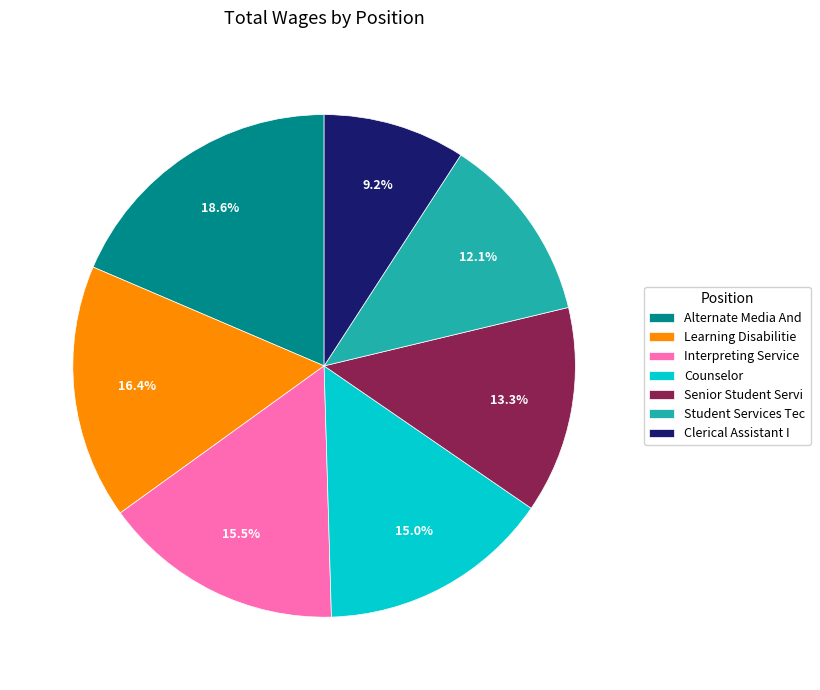

To the nearest percent, what is the average slice percentage?

14%